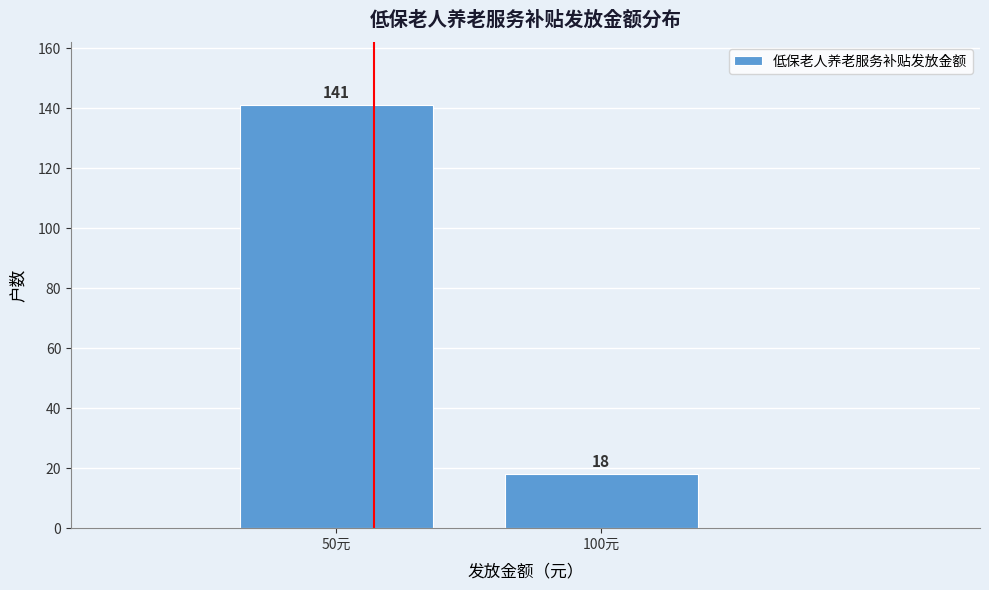

Reading right to left, list all the values displayed in this chart.

18	141